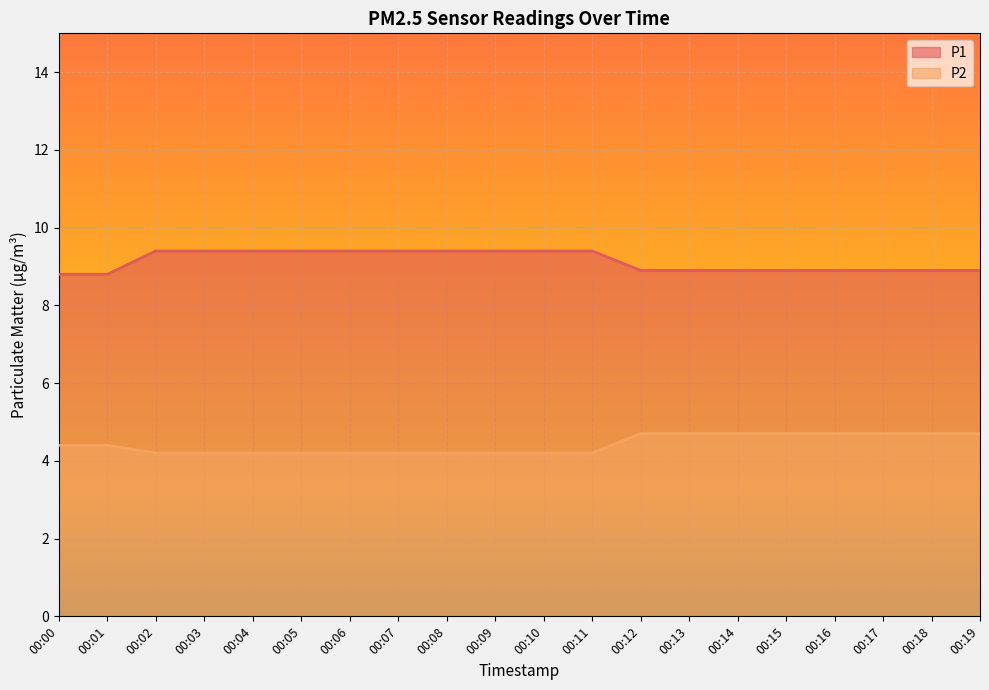

Which series has the largest total across all categories?

P1